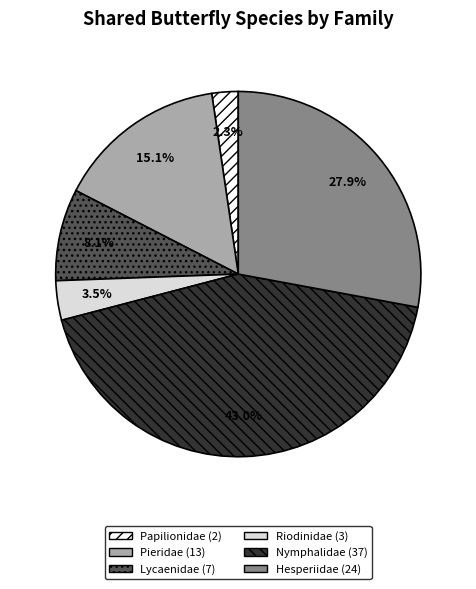

What is the smallest slice in the pie chart?

Papilionidae